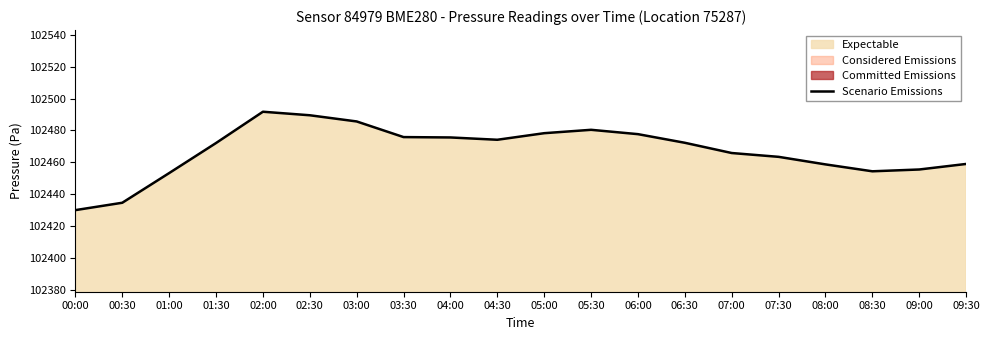

The value of Scenario Emissions at 07:00 is 102465.8. True or false?

True